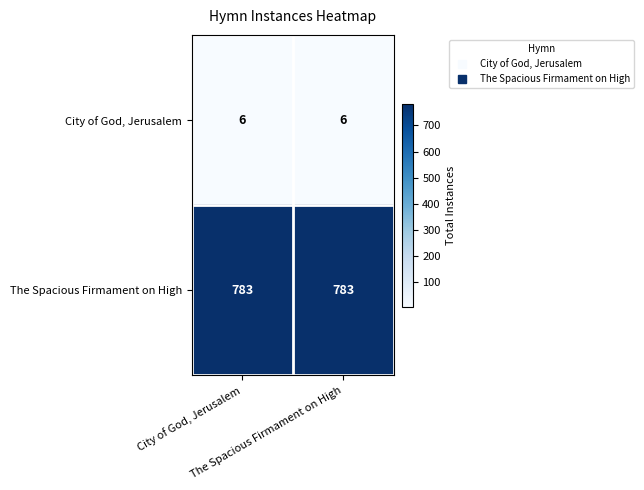

What is the difference between the highest and lowest values at City of God, Jerusalem?

777